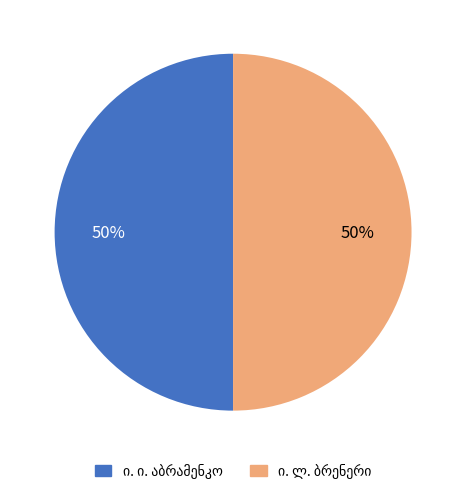

How many segments does this pie chart have?

2